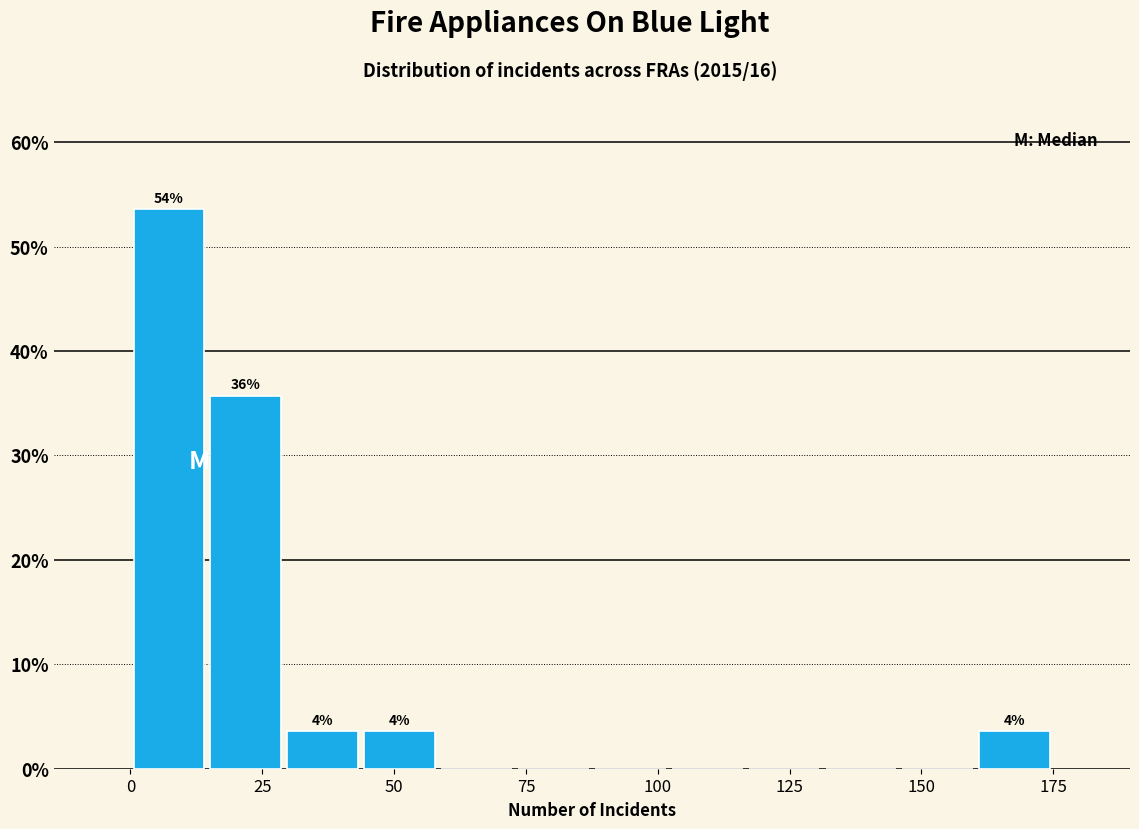

Read against the x-axis, roughly where is the centre of the tallest bar?

5